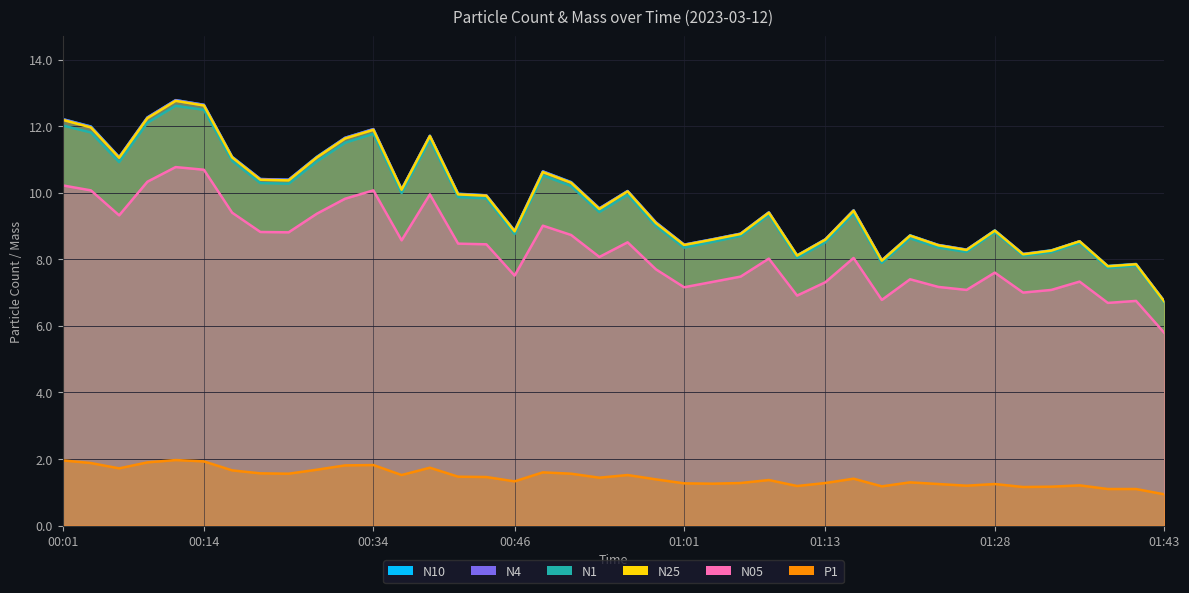

True or false: N25 has a value of 11.1 at 00:06.

True